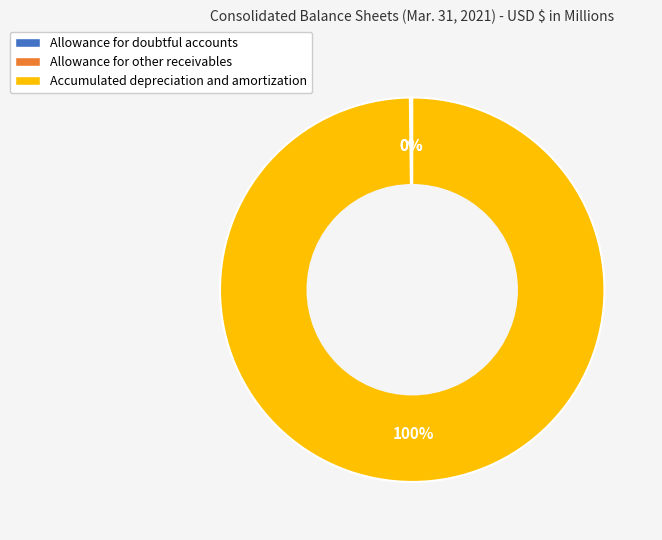

Is it true that Accumulated depreciation and amortization is 100% of the pie?

True